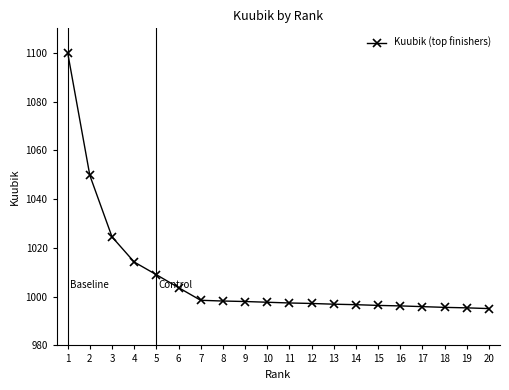

What is the value of the 2nd point from the left?

1049.7